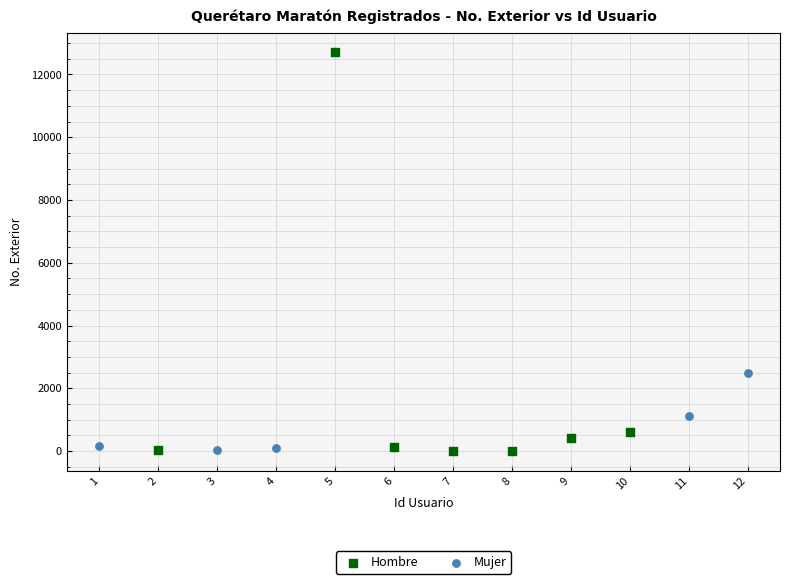

What are all the series names shown in the legend?

Hombre, Mujer